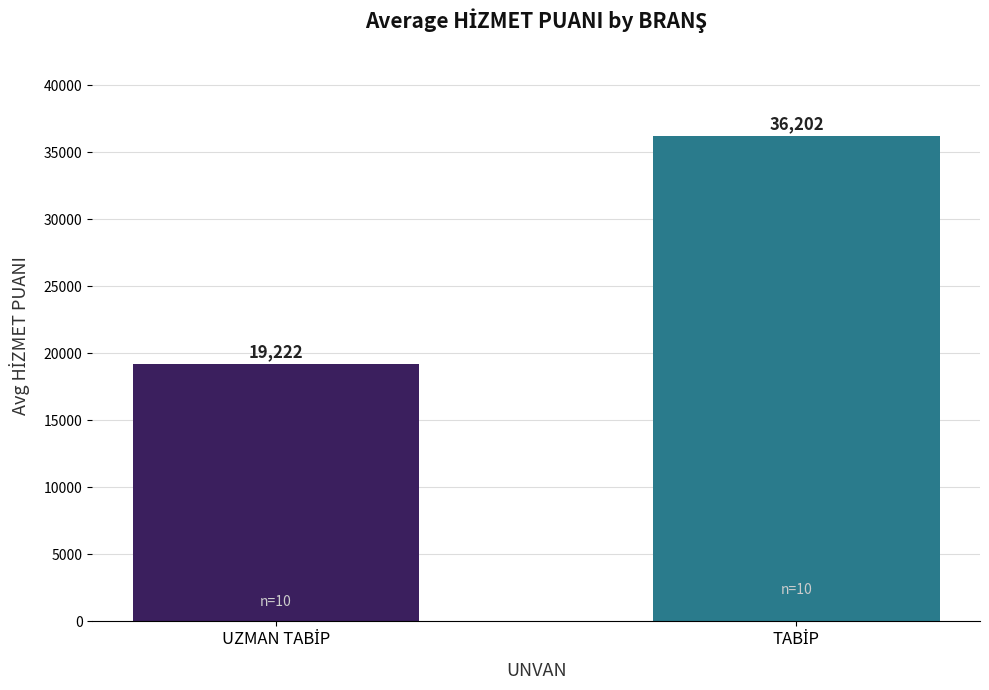

What is the value of the 1st bar from the left?

19222.0